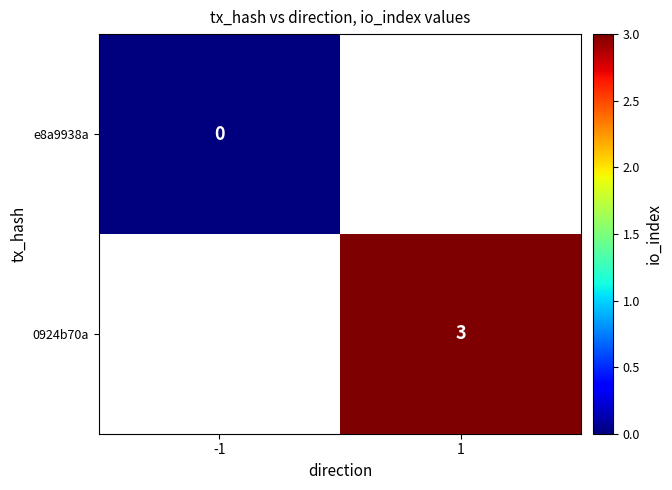

True or false: 0924b70a has a value of 5 at 1.

False